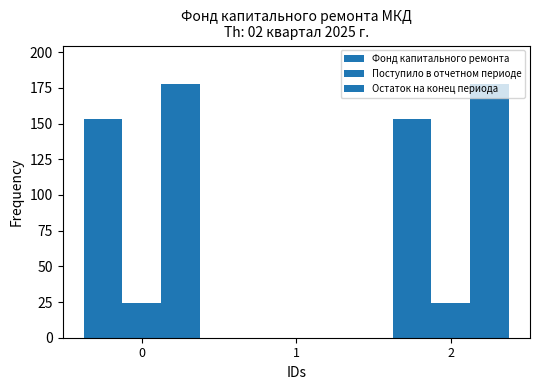

At which category does the chart reach its minimum across all series?

1